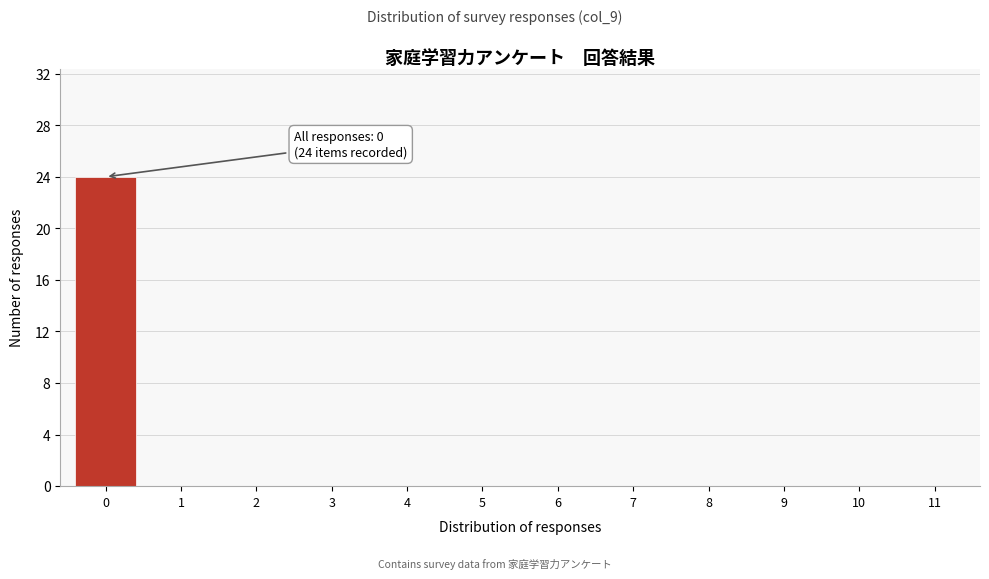

Reading left to right, transcribe all the data shown in this chart.

0=24	1=0	2=0	3=0	4=0	5=0	6=0	7=0	8=0	9=0	10=0	11=0